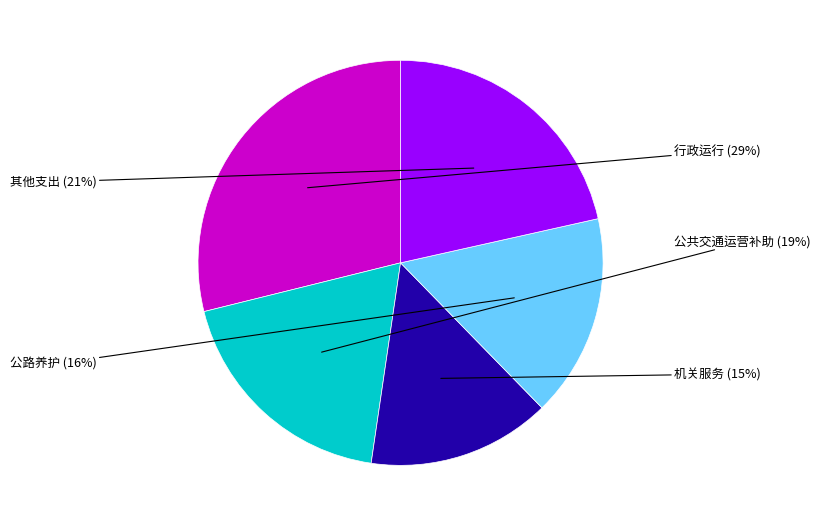

To the nearest percent, what is the average slice percentage?

20%